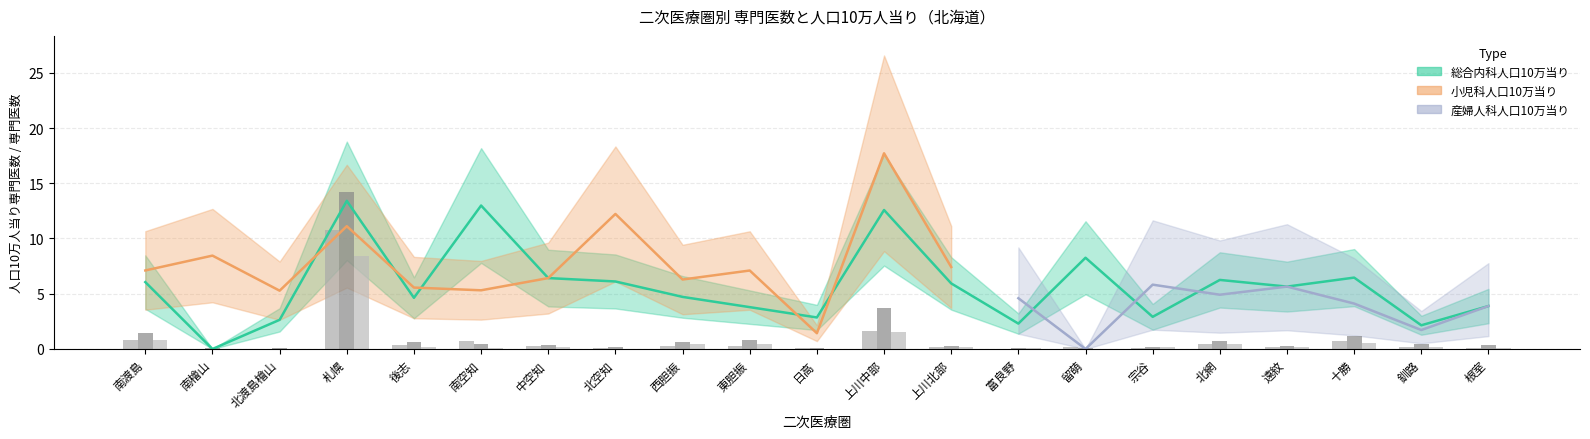

What is the difference between the 小児科専門医数 values at 日高 and 西胆振?

0.6